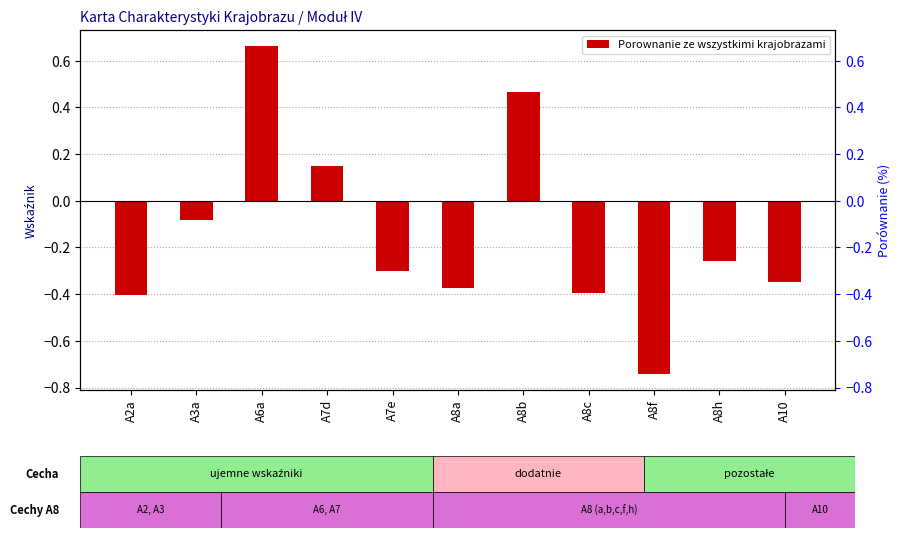

What is the approximate value at A10?

-0.3